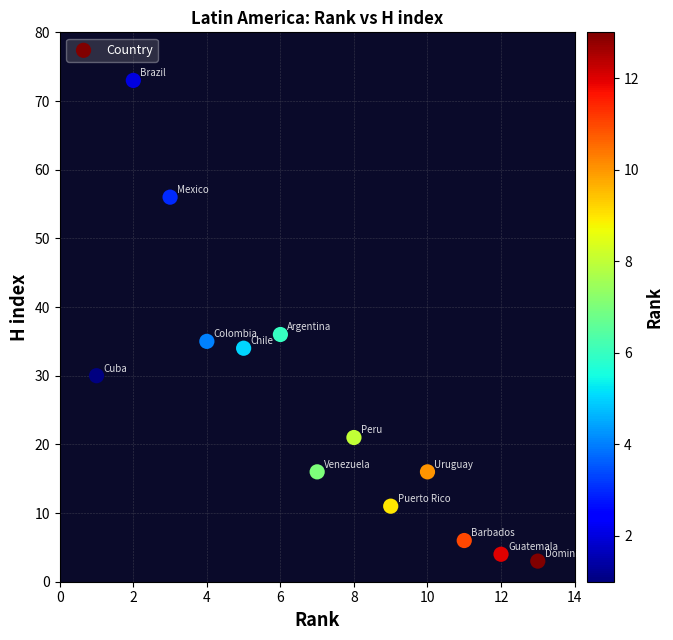

What Y value in the scatter plot is closest to 38?

36